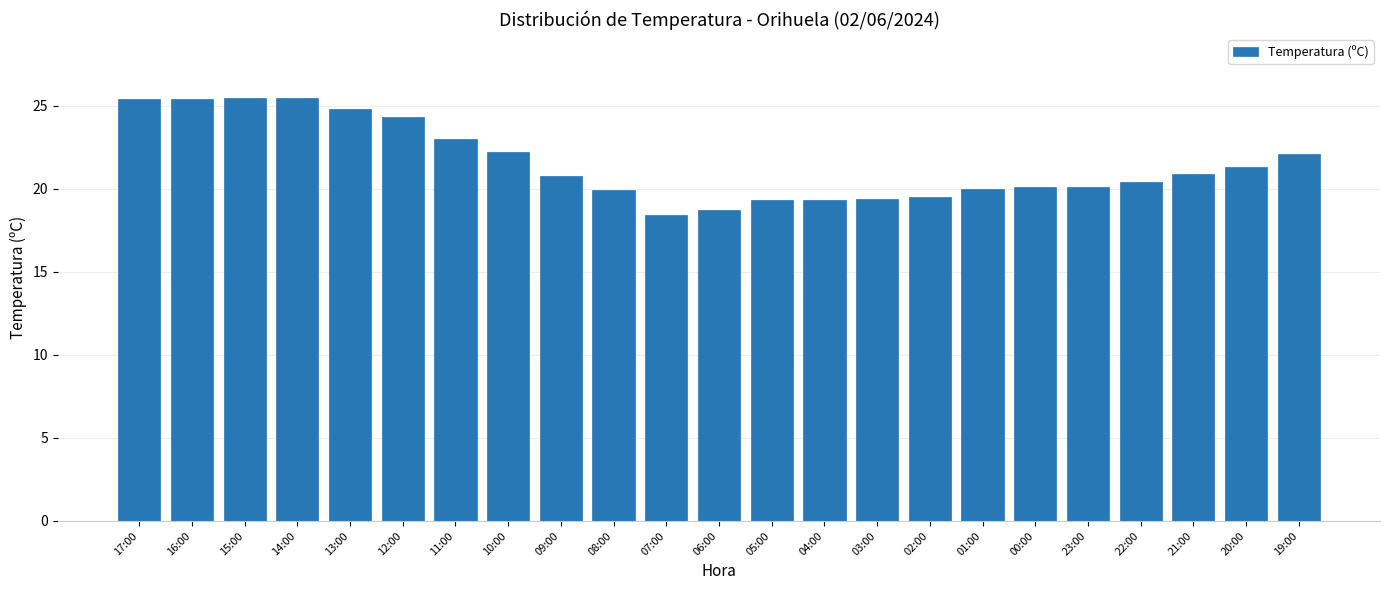

The value at 08:00 is 19.9. True or false?

True